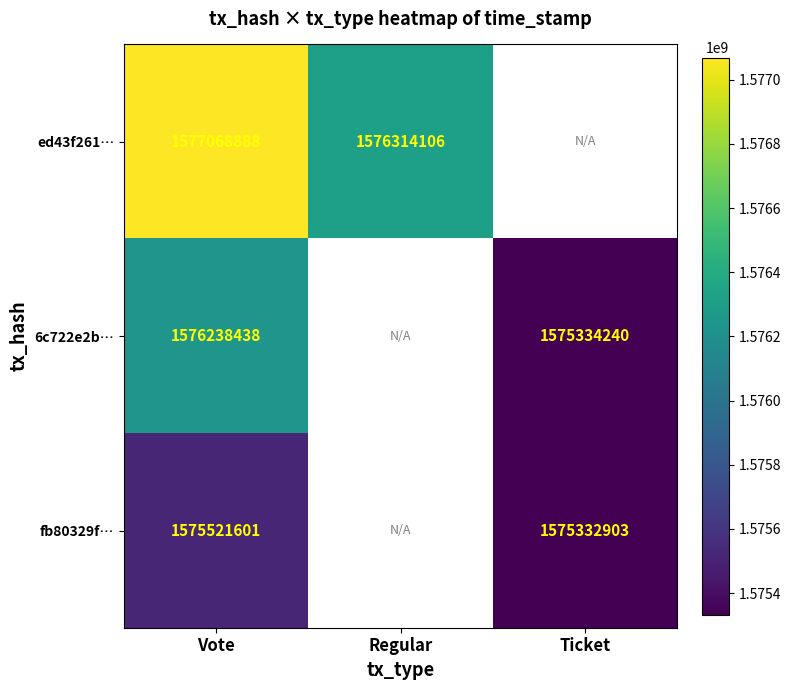

Which category has the highest value across all series?

Vote